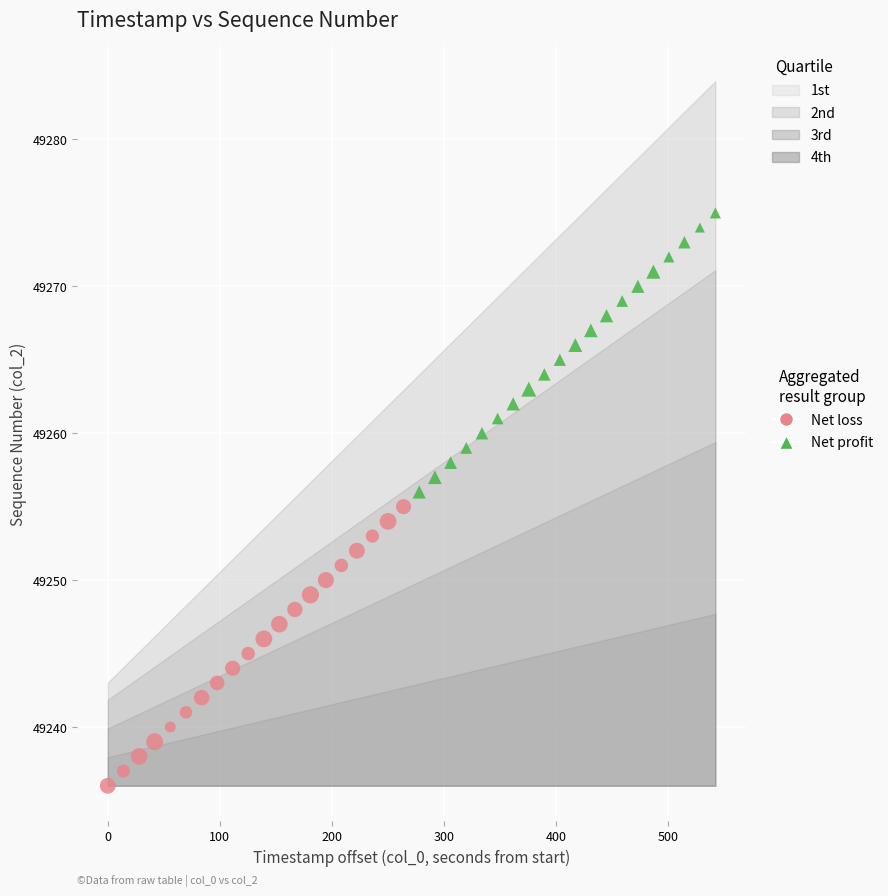

Which series reaches the maximum Y coordinate?

Net profit